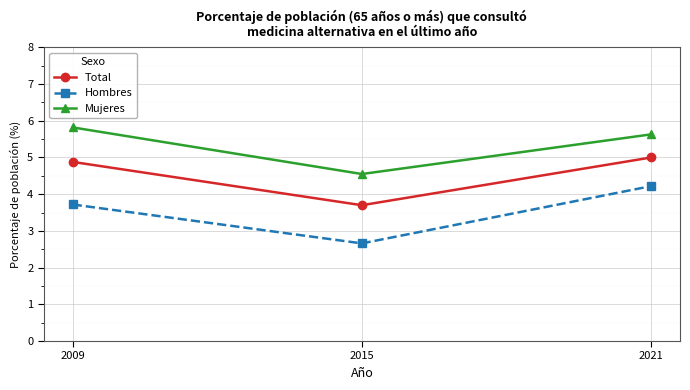

Which series changed the most between 2015 and 2021?

Hombres